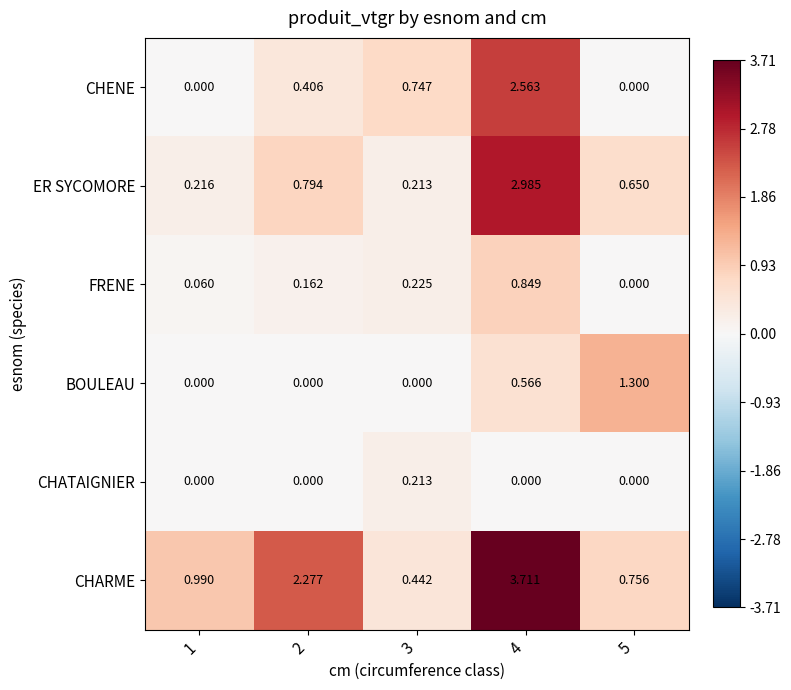

How many series are shown in this chart?

6